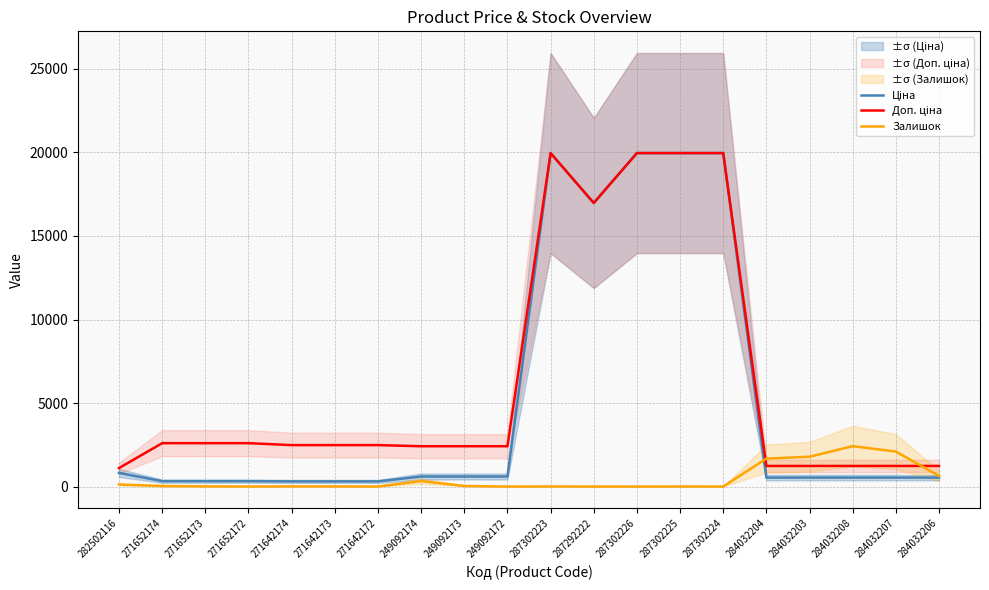

What is the difference between the Доп. ціна values at 271652174 and 284032207?

1362.9